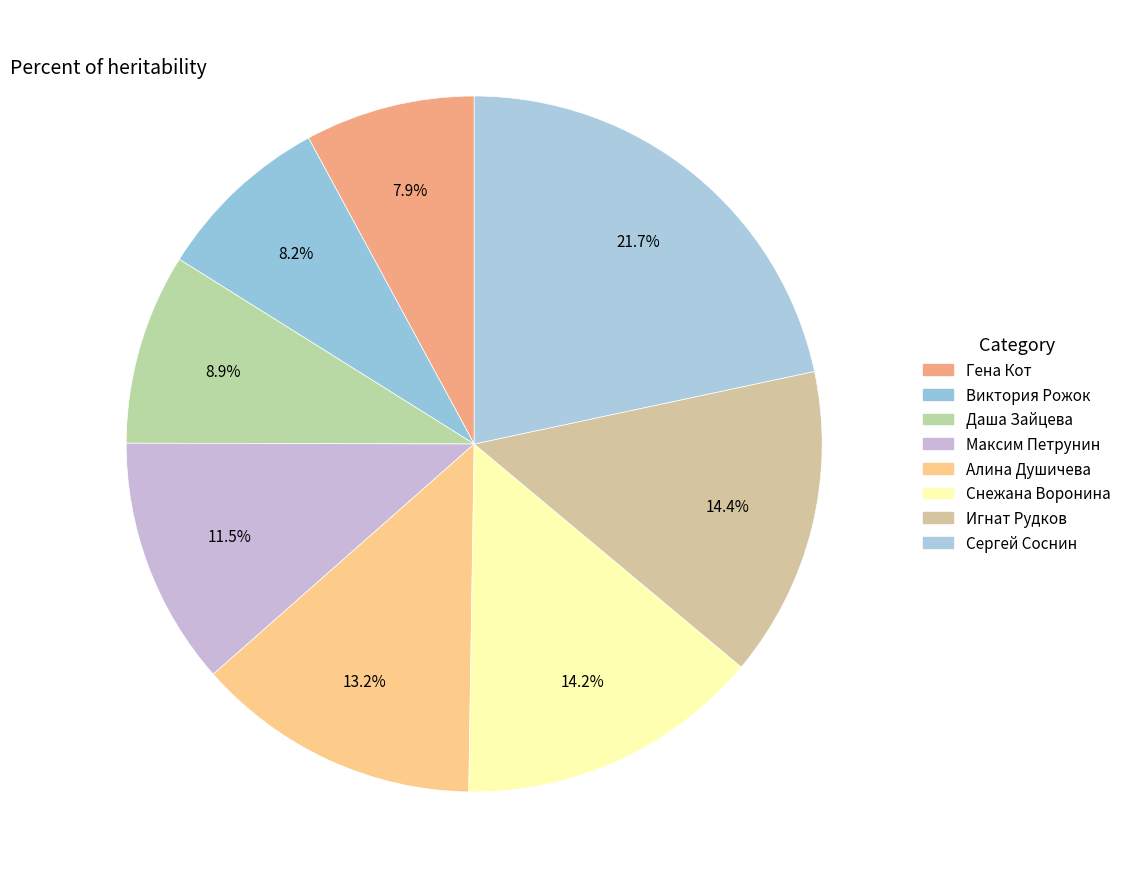

Is the sum of Алина Душичева and Игнат Рудков greater than half?

No